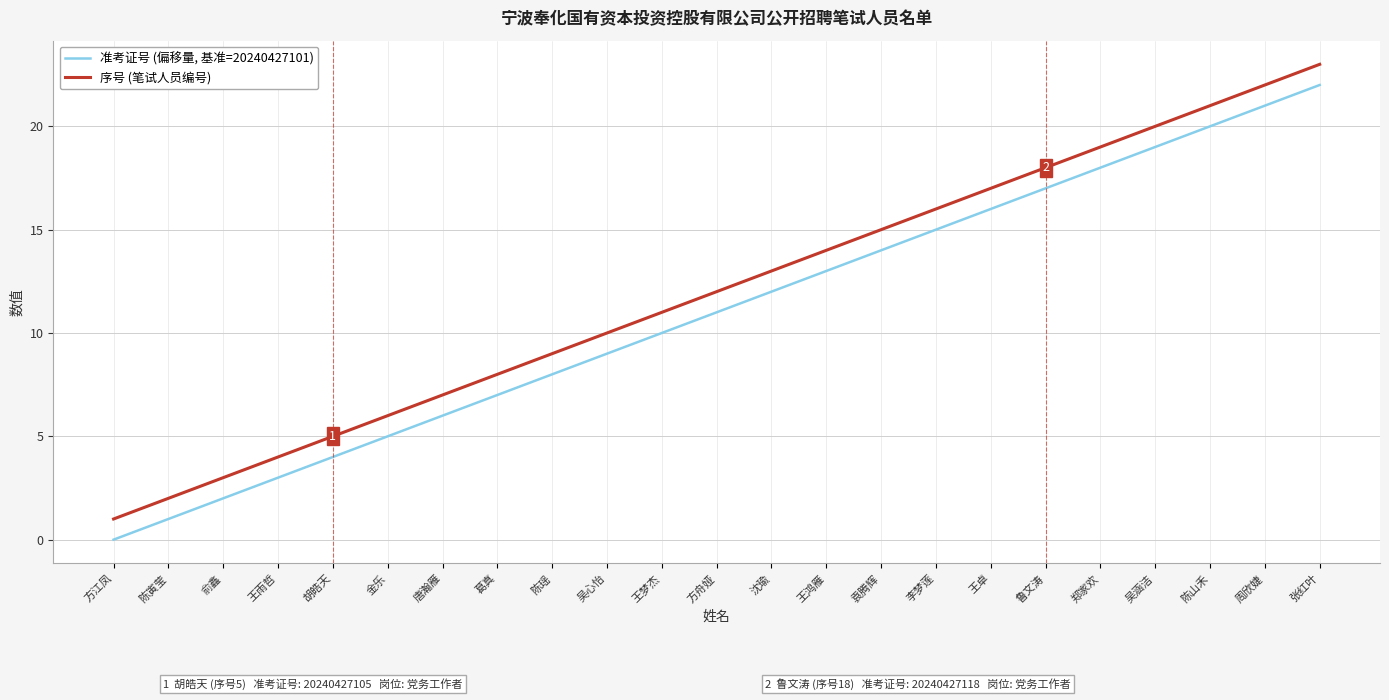

How many lines are shown in the chart?

2